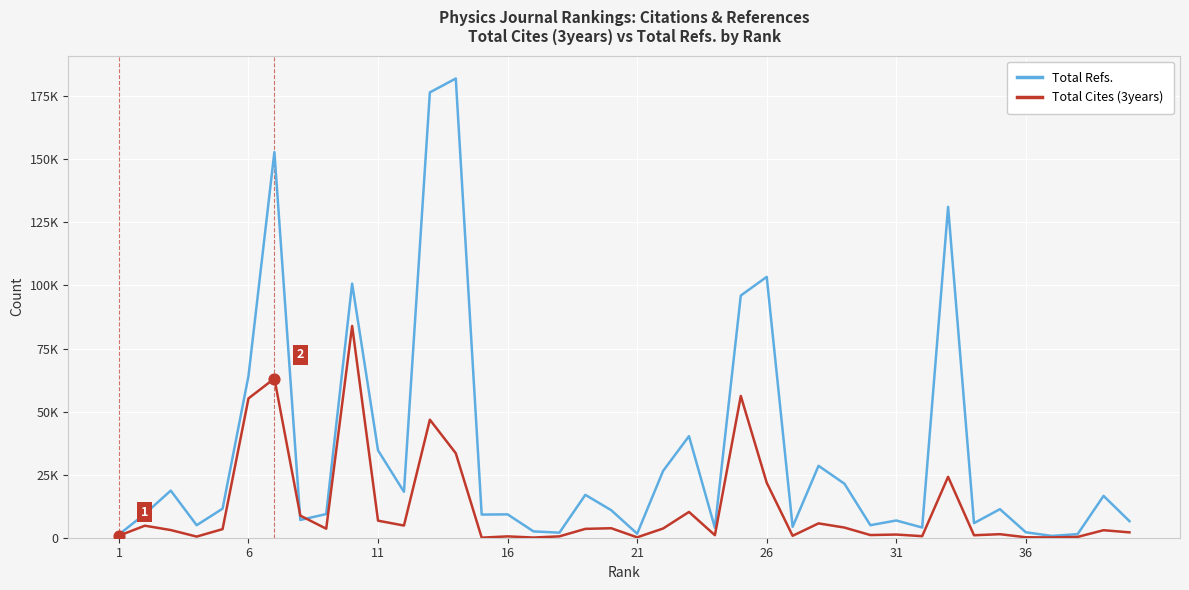

Is this an area chart (filled region under the line)?

No